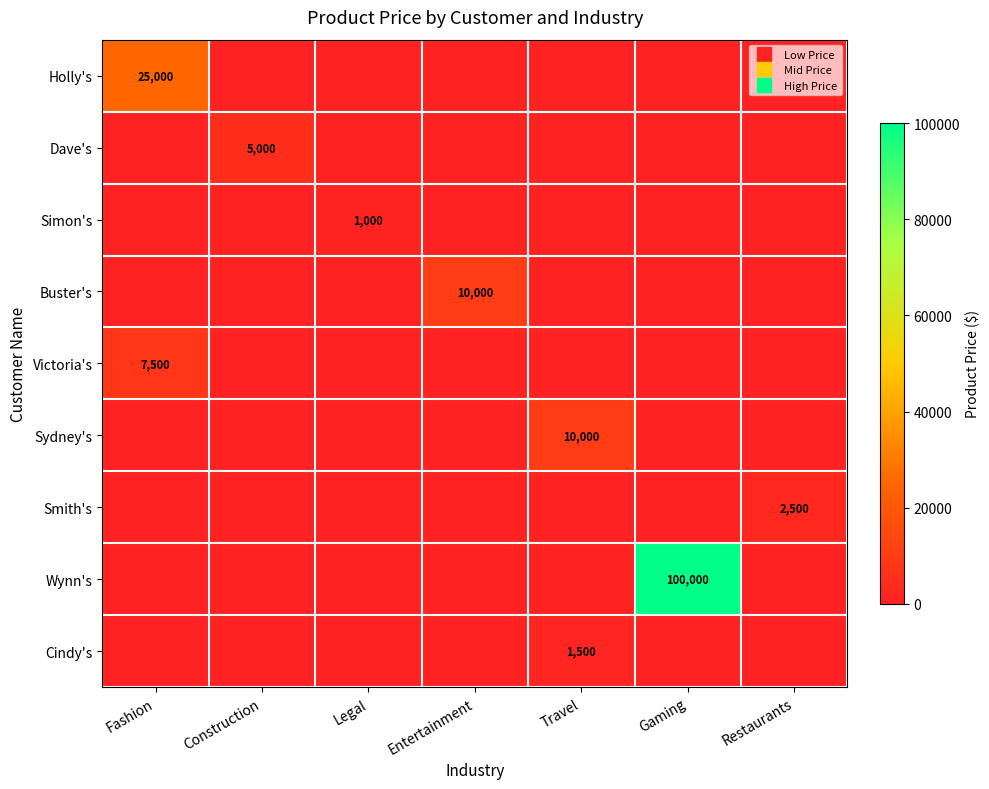

At how many categories does at least one series exceed 43772?

1